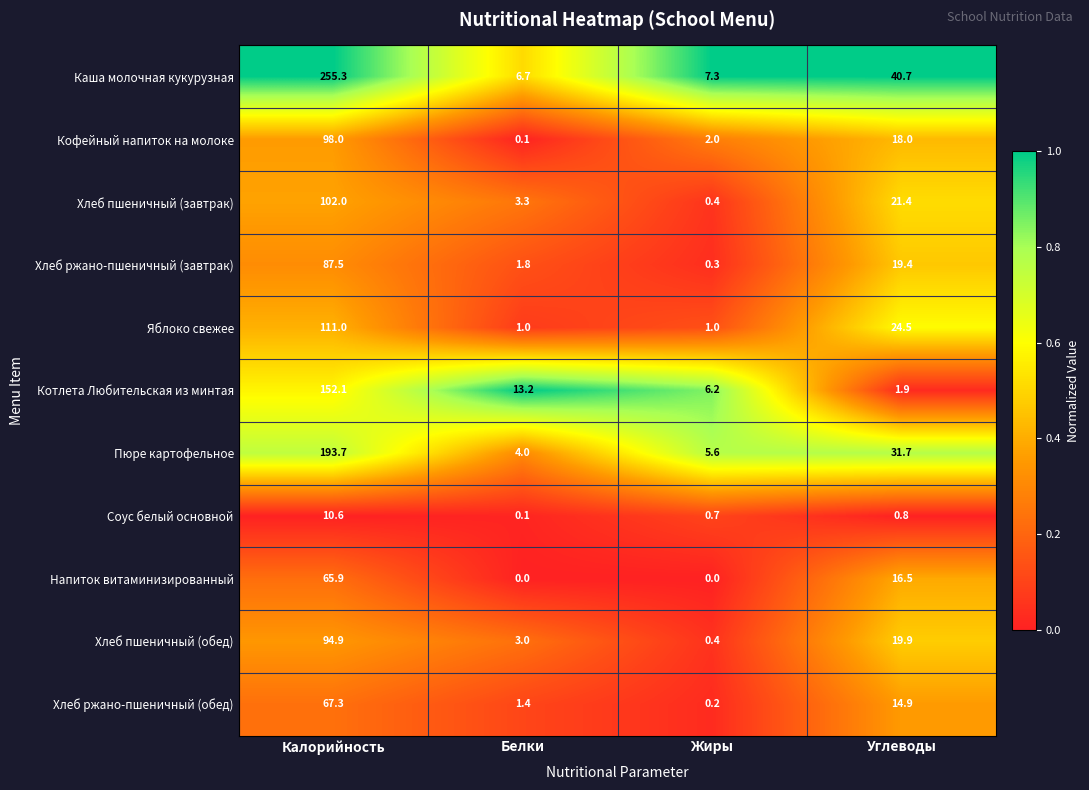

True or false: Соус белый основной has a value of 0.3 at Углеводы.

False